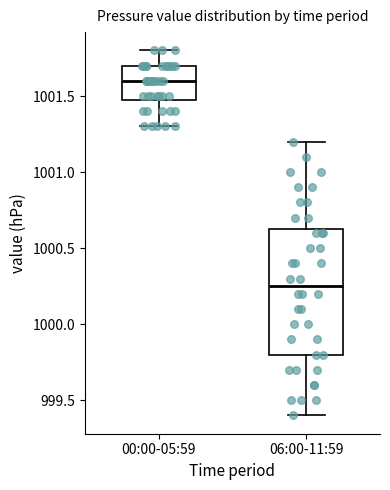

Reading left to right, read every box against the y-axis: the position of its median line, the range the box covers, and the ends of its whiskers. The values are not printed on the chart, so give them approximately, as read against the axis.

00:00-05:59: median 1001.60, box 1001.50 to 1001.70, whiskers 1001.30 to 1001.80
06:00-11:59: median 1000.25, box 999.80 to 1000.65, whiskers 999.40 to 1001.20